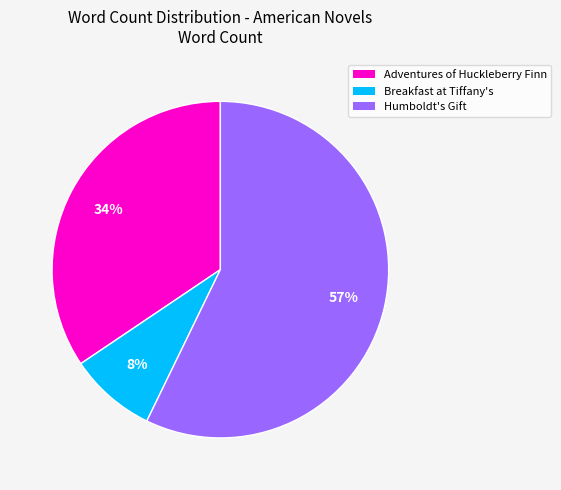

To the nearest percent, what is the average slice percentage?

33%